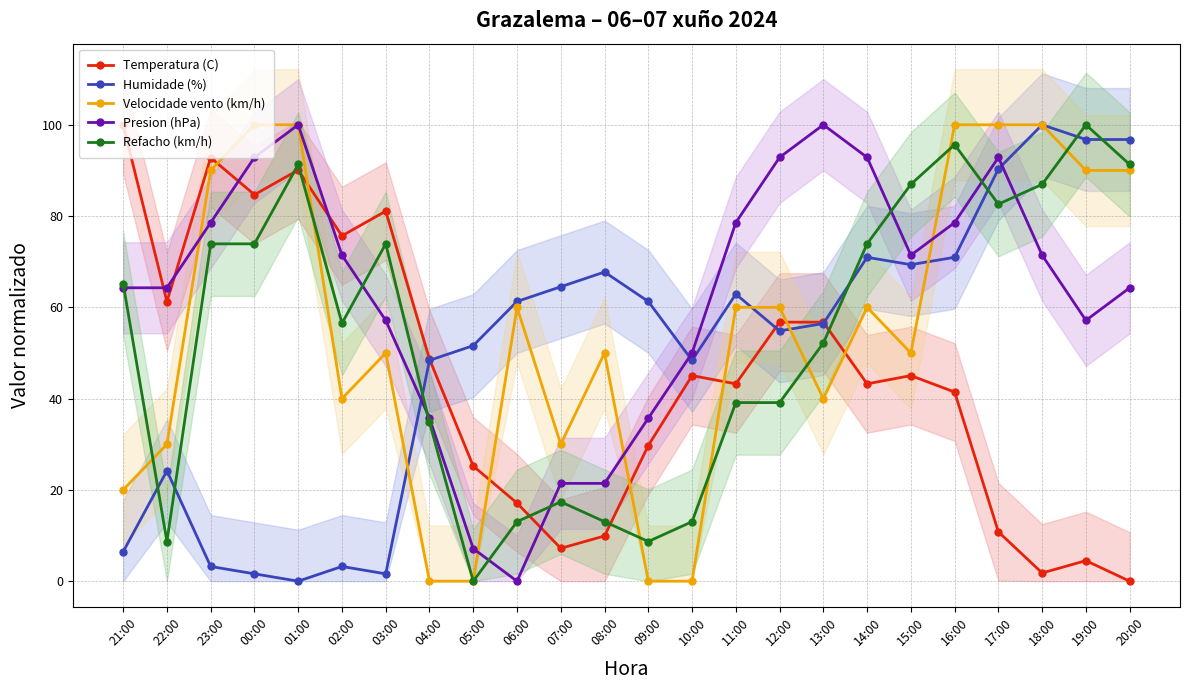

How many data points does each series have?

24